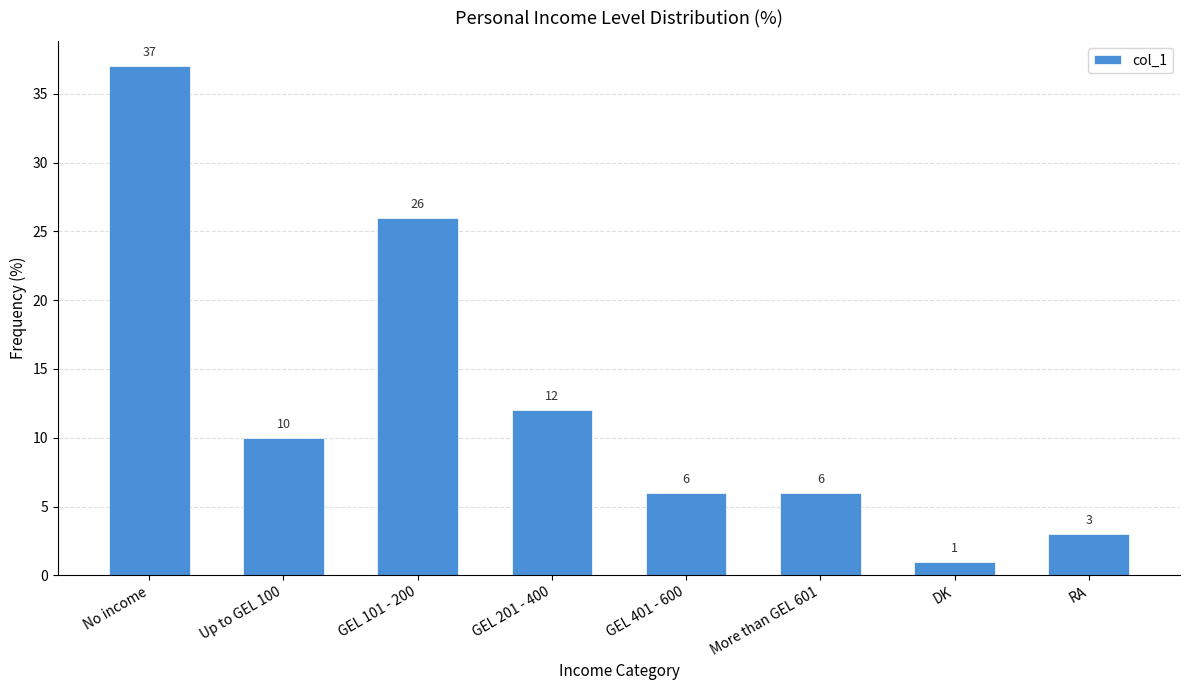

True or false: the data shows 50 at No income.

False